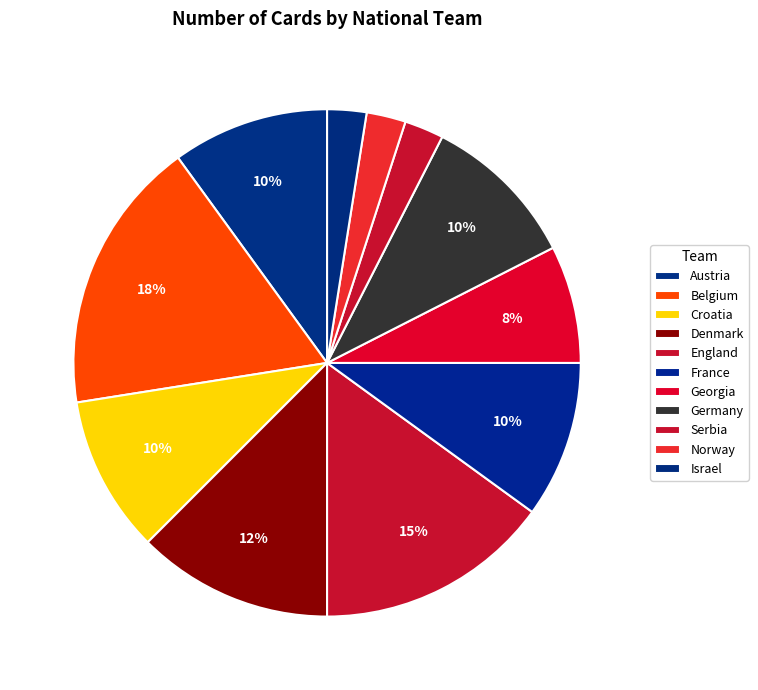

Is there any slice that represents more than half of the pie?

No